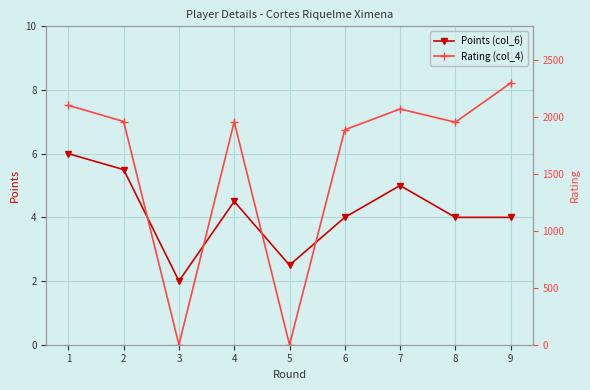

What is the approximate value of Rating (col_4) at 8?

1957.0